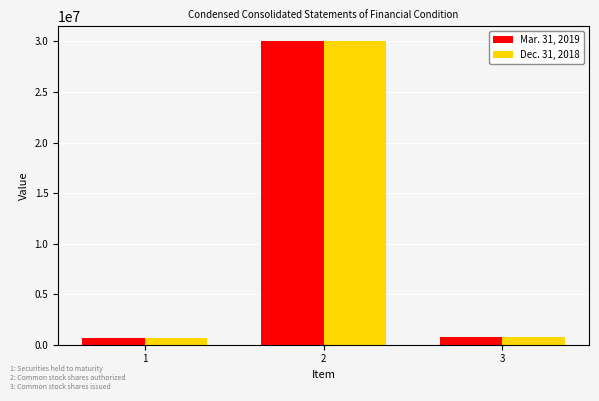

Rank the series by their average value, from highest to lowest.

Mar. 31, 2019, Dec. 31, 2018